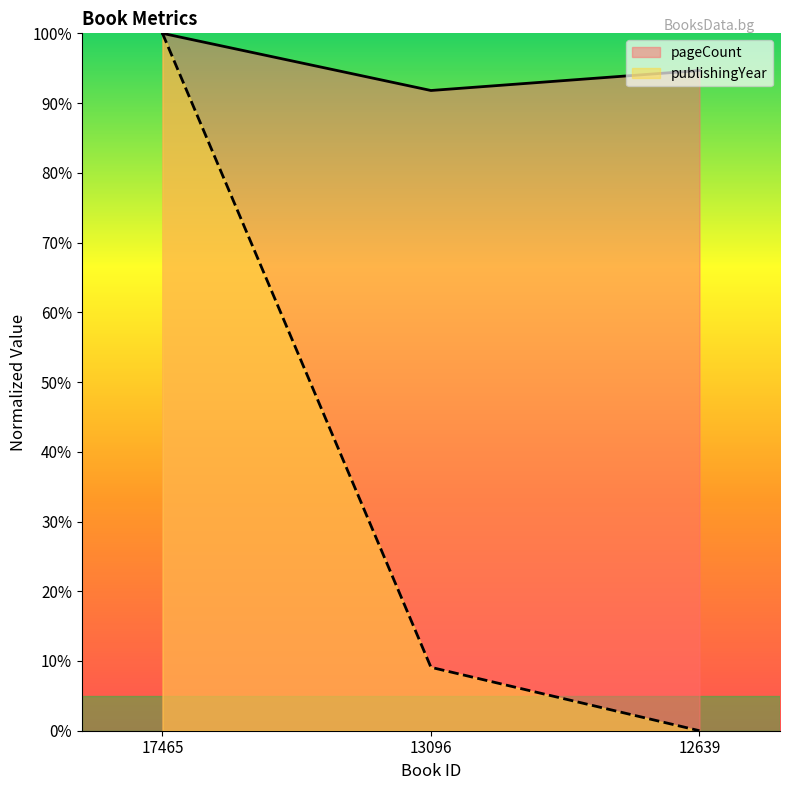

How many series are shown in this chart?

2